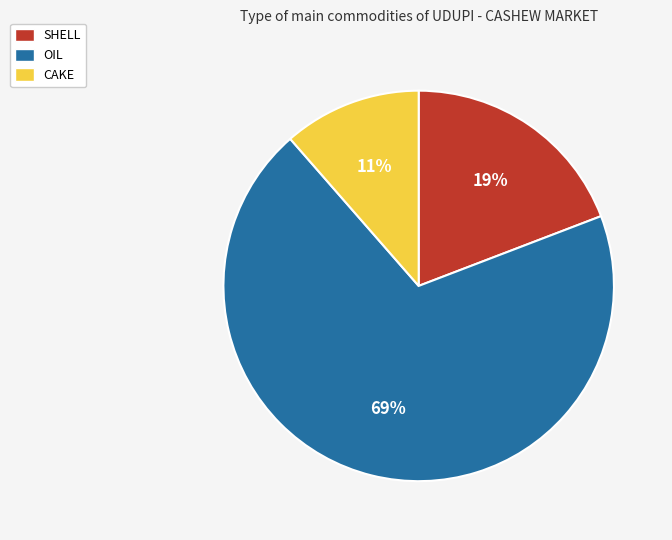

How many slices are in this pie chart?

3